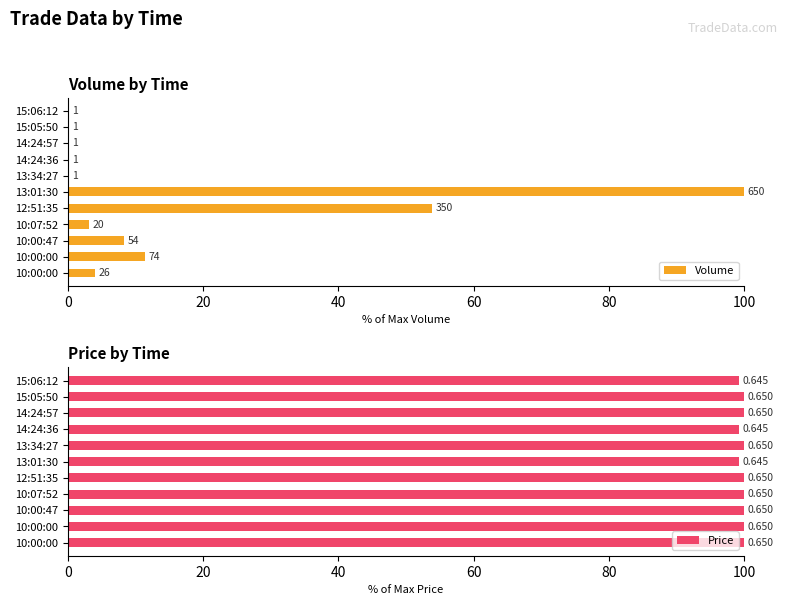

List the series in order of their peak value, lowest first.

Volume, Price